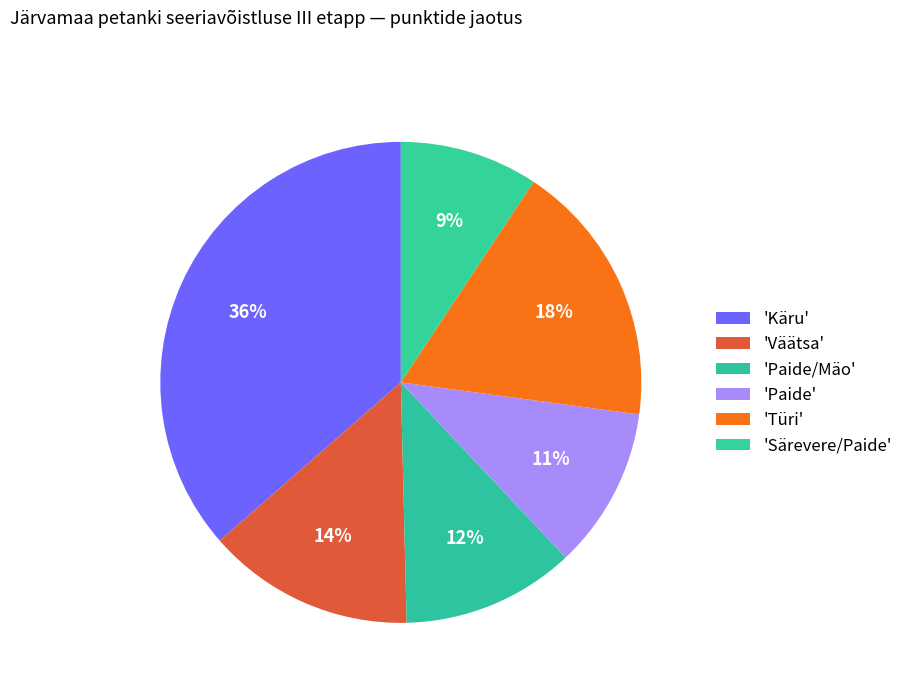

How many segments does this pie chart have?

6